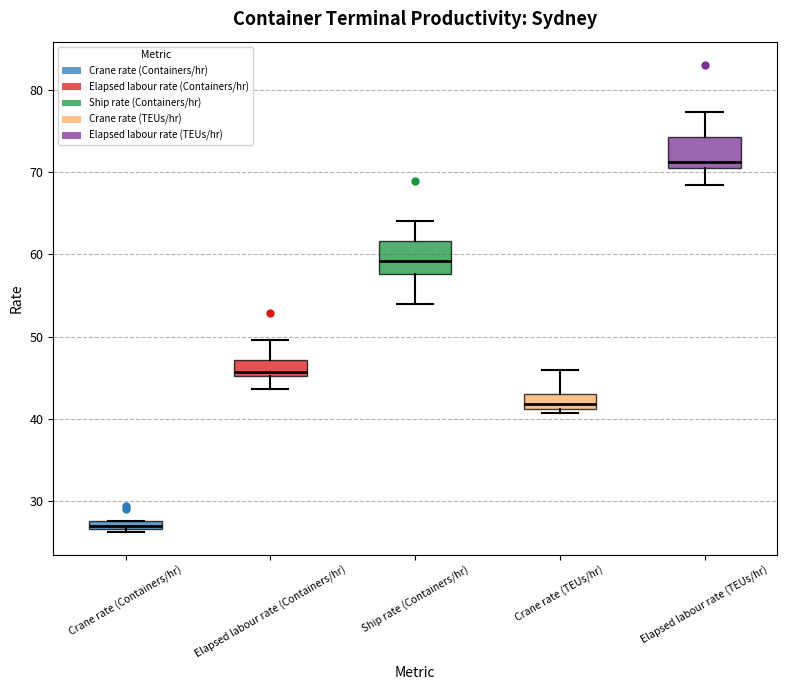

Where does the upper whisker of the box for Crane rate (TEUs/hr) end on the y-axis? The values are not printed on the chart, so give them approximately, as read against the axis.

46